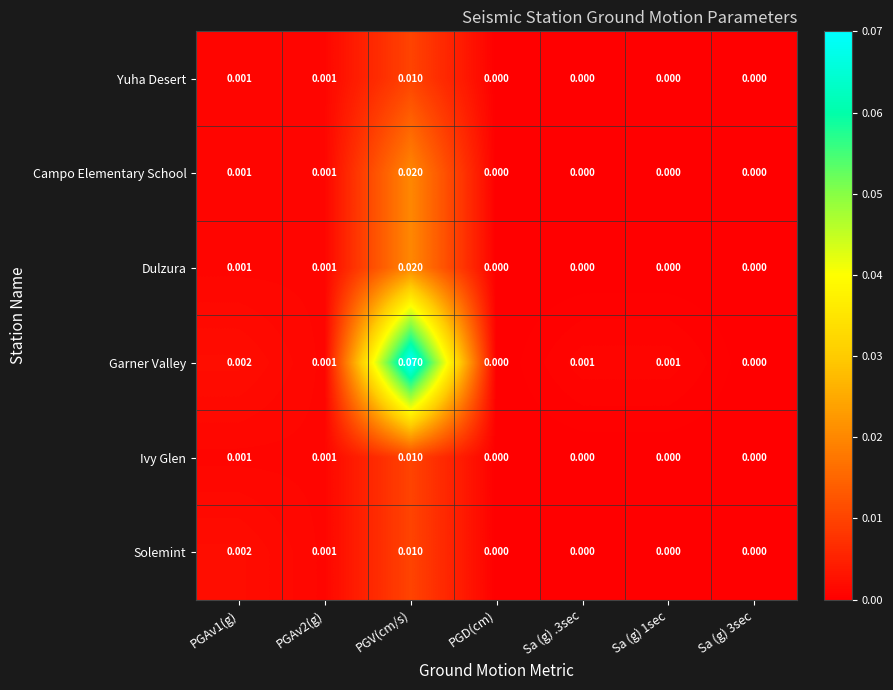

Which series has the widest spread of values?

Garner Valley